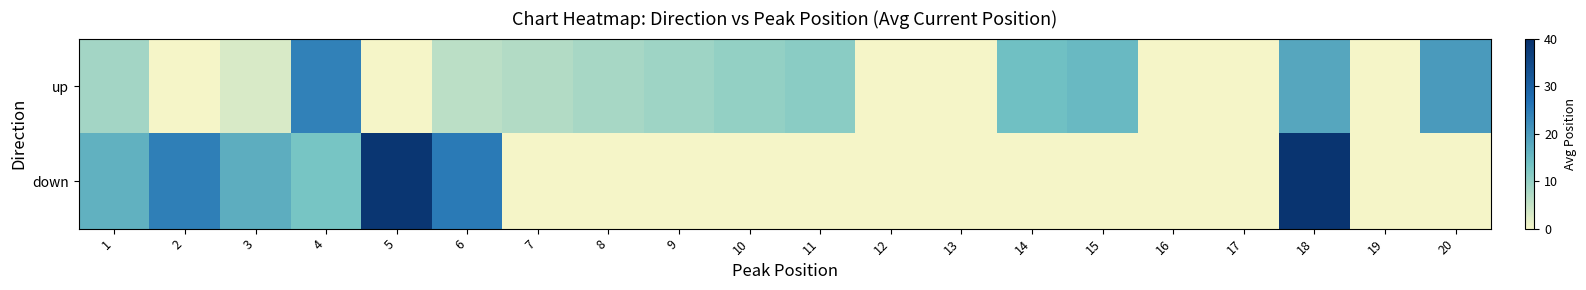

What is the greatest value displayed?

39.0